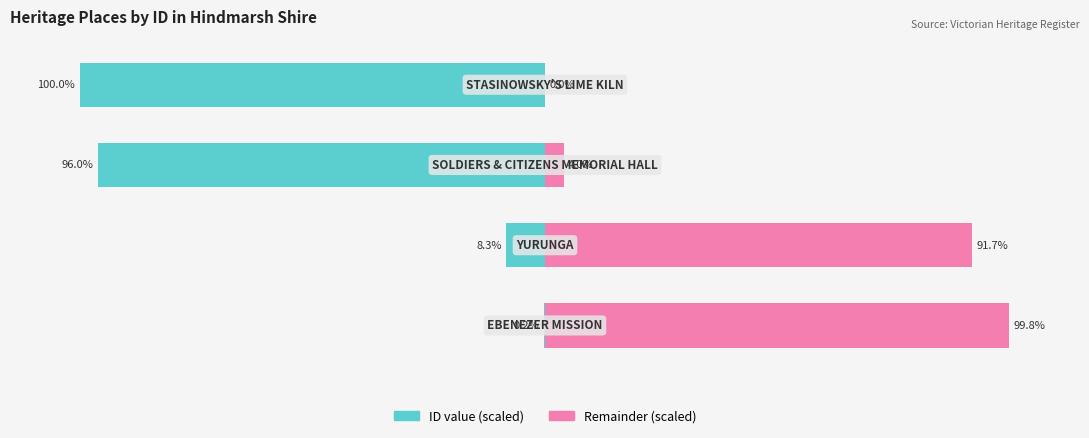

Are the bars grouped side by side (vs. stacked)?

Yes